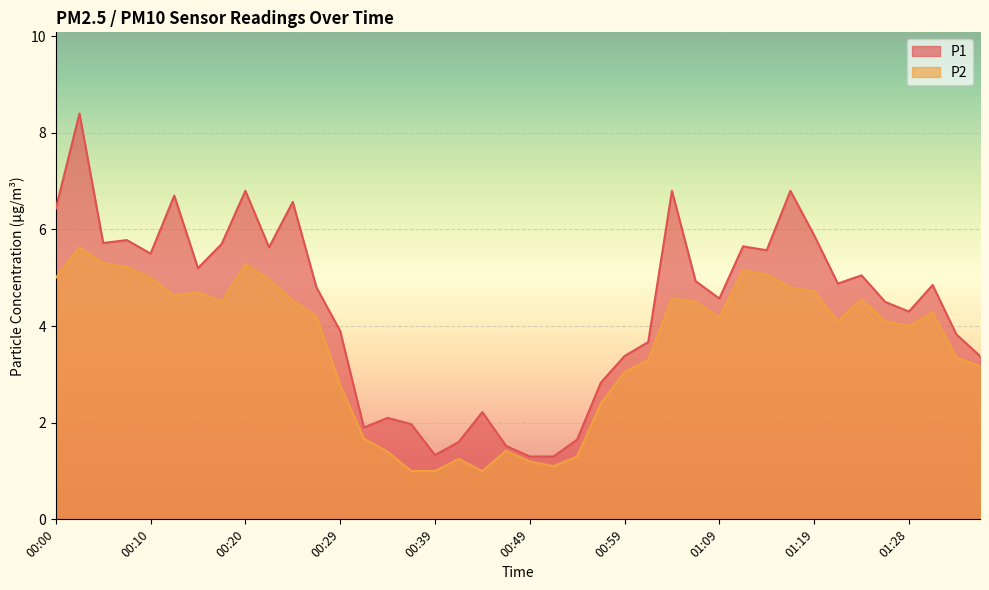

Rank the series by their maximum value, from lowest to highest.

P2, P1